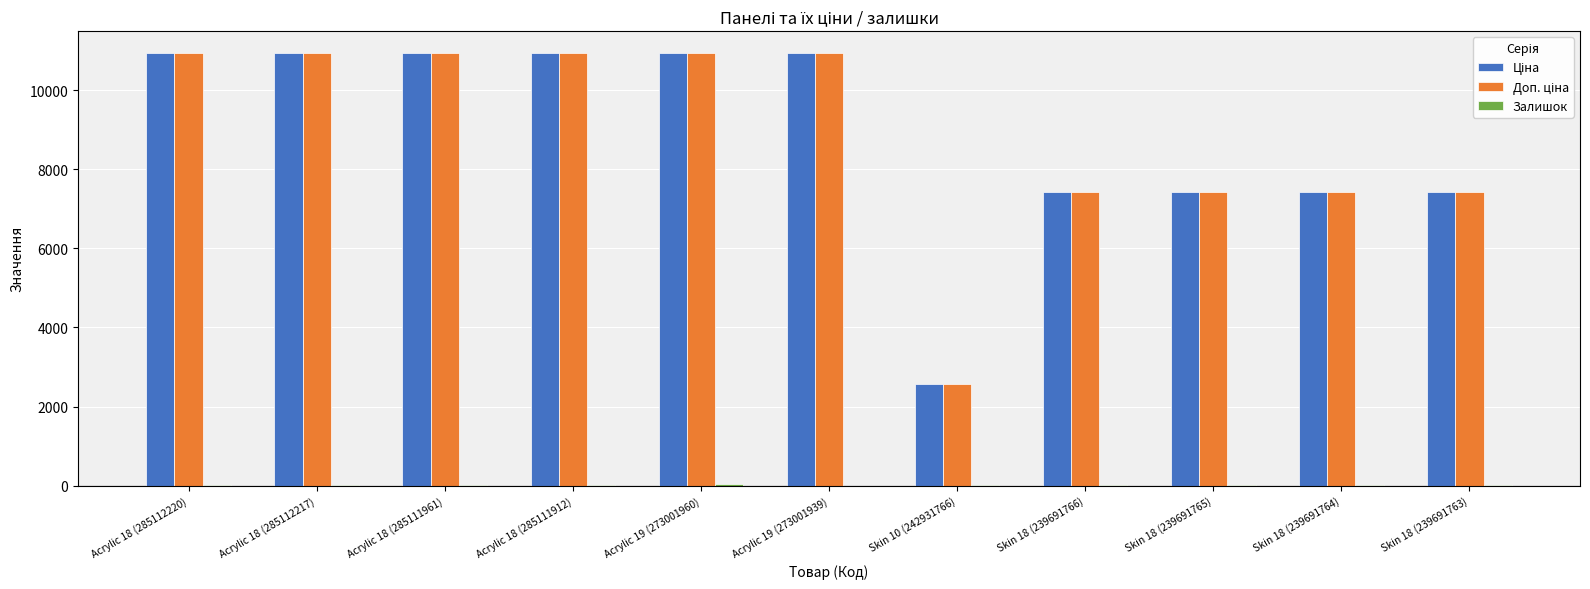

Does the chart contain stacked bars?

No